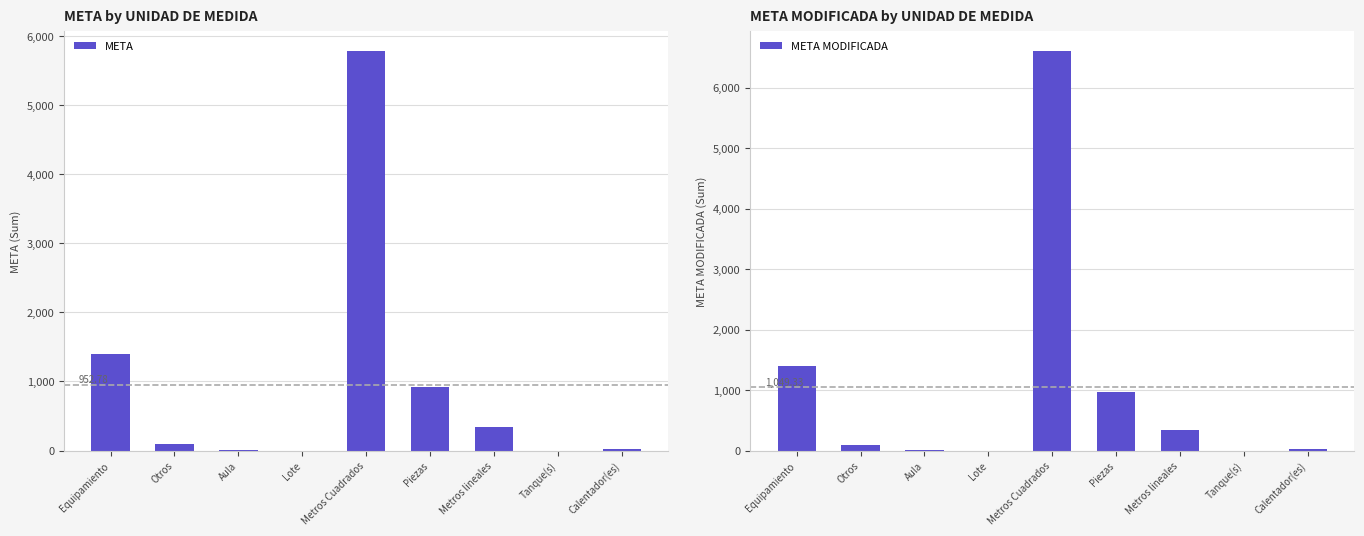

At how many categories does at least one series exceed 4875?

1